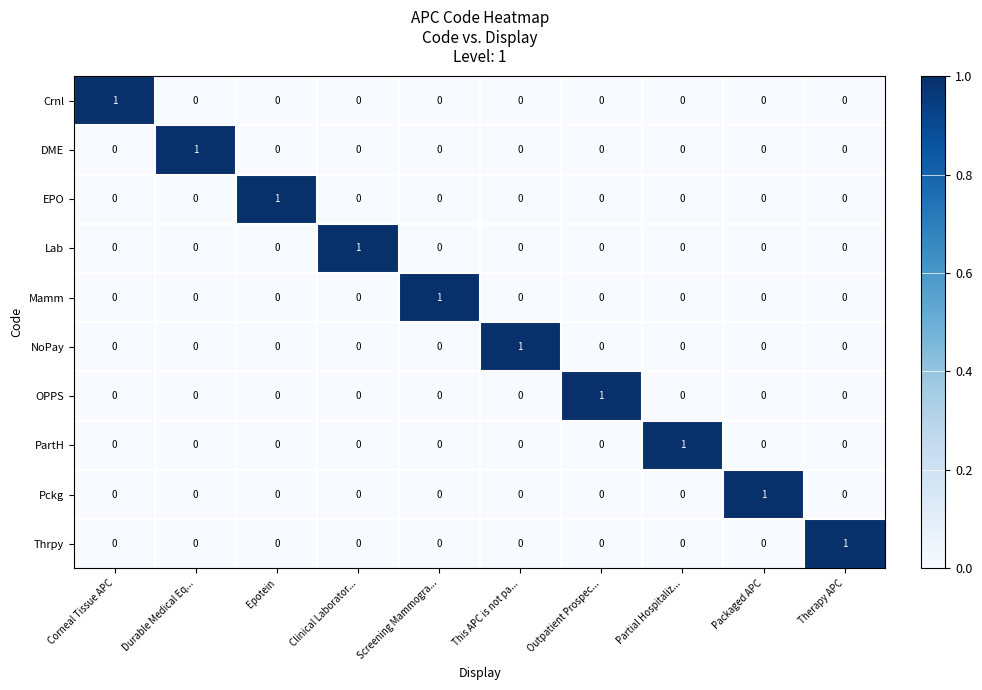

How many Mamm values are between 0 and 1?

10